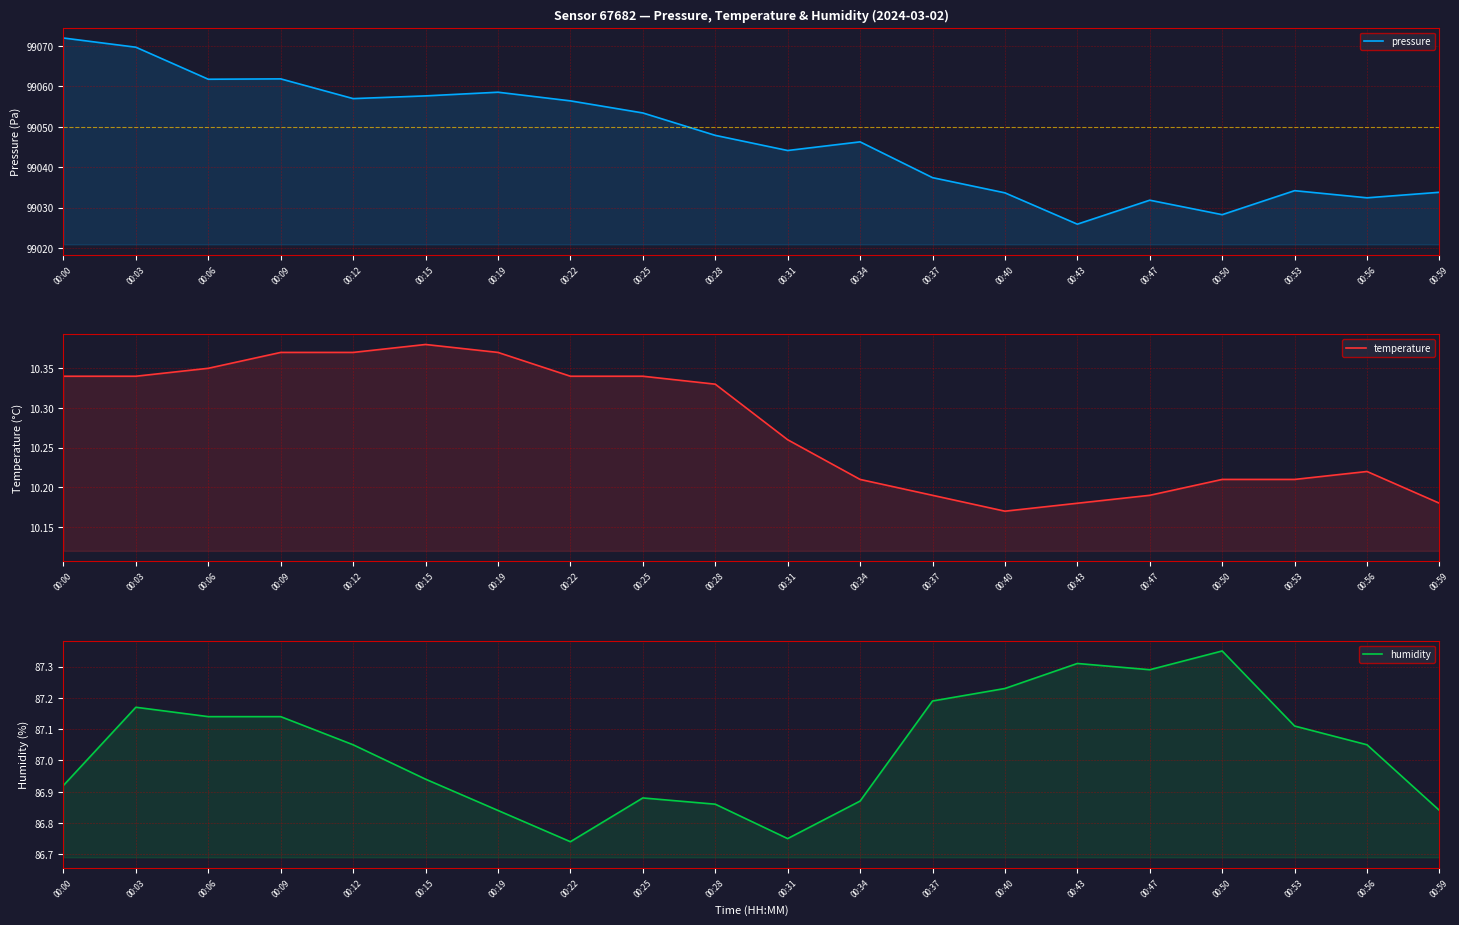

Read the humidity value at 00:43.

87.3